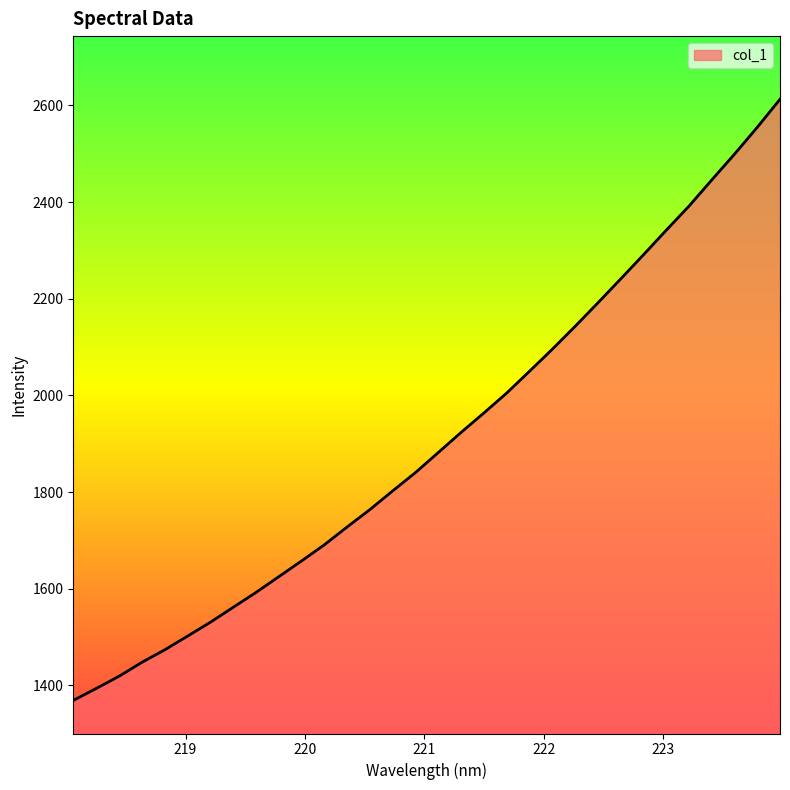

What is the smallest value displayed?

1369.0